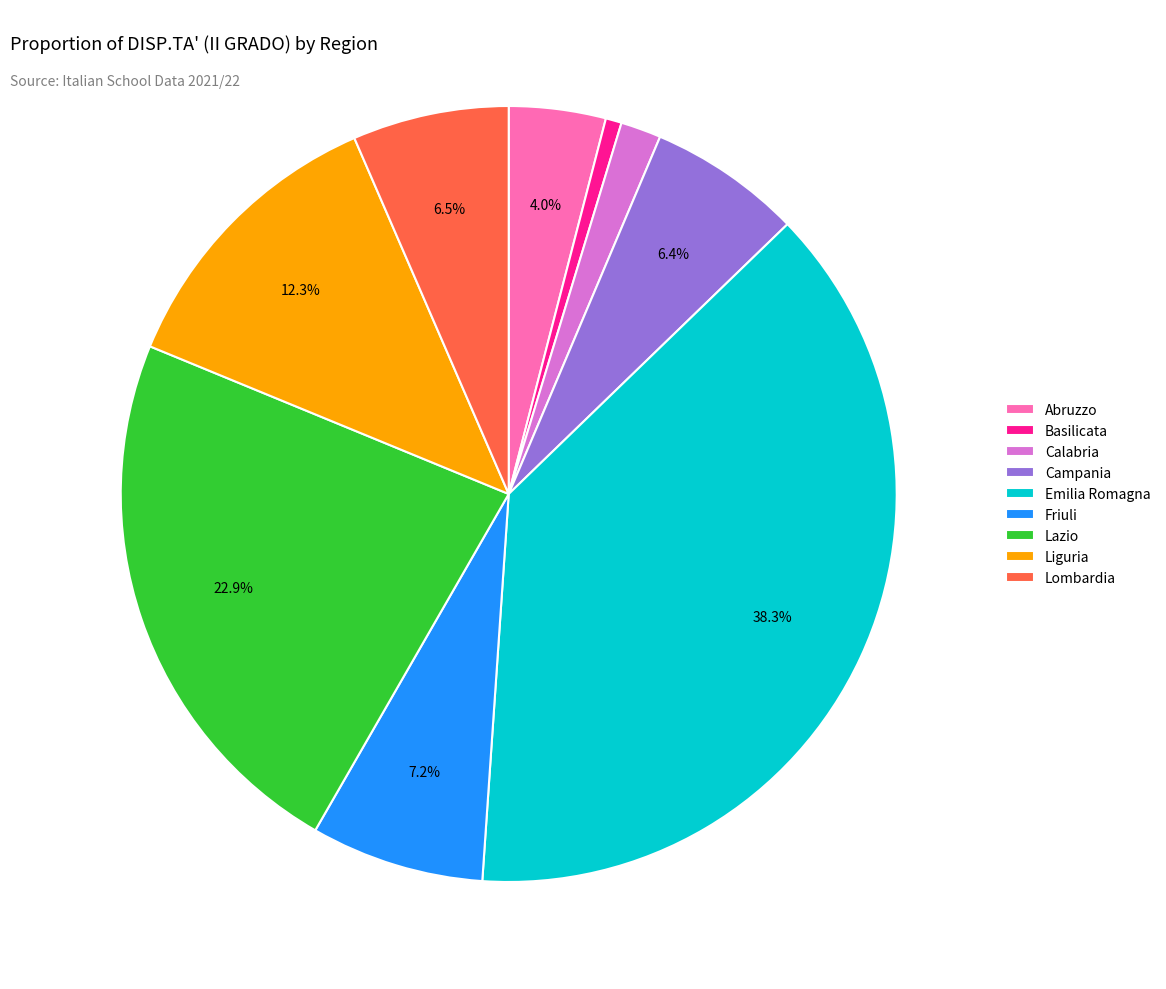

What is the largest slice in the pie chart?

Emilia Romagna